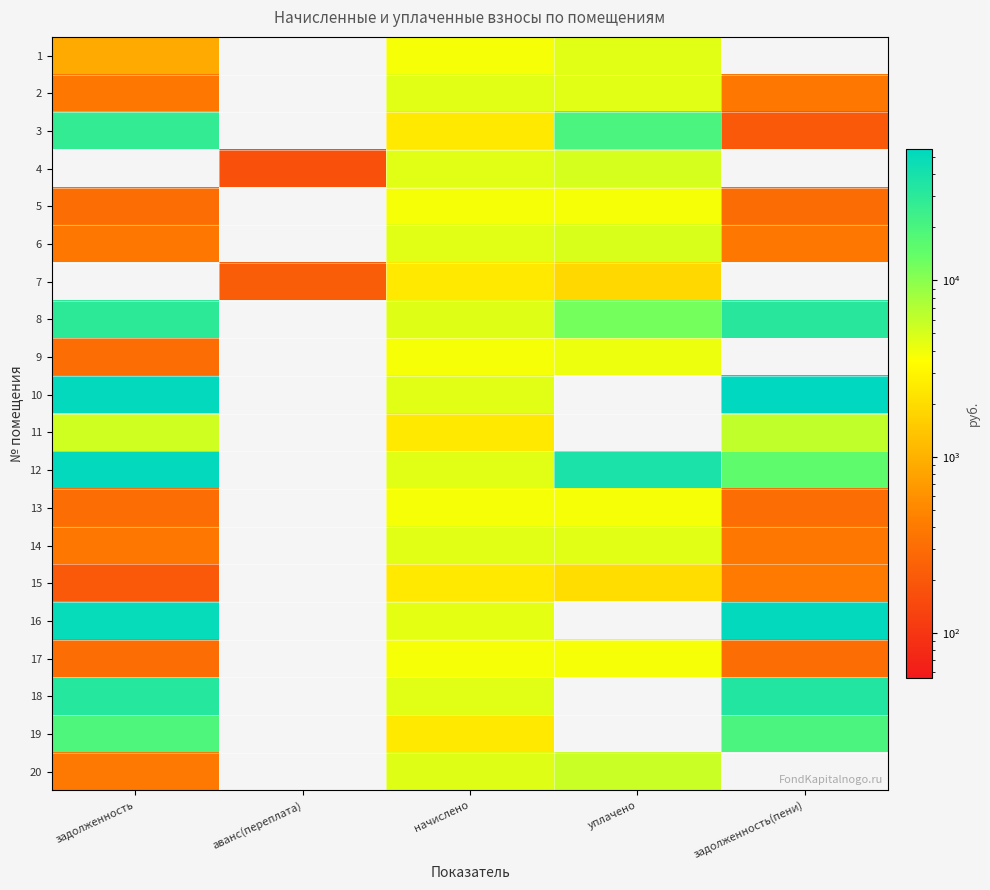

How many data points does each series have?

5